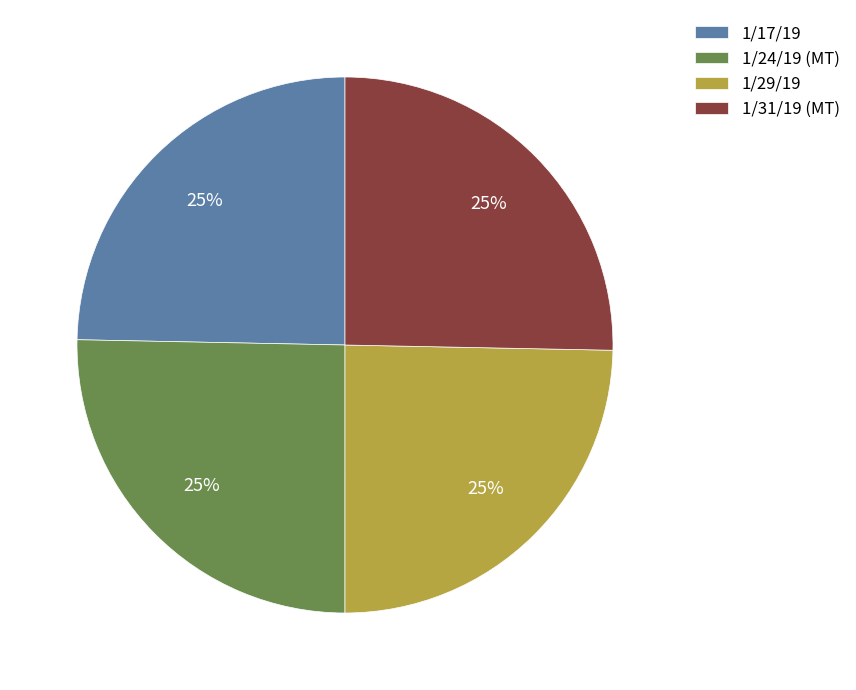

To the nearest percent, what percentage of the pie is 1/31/19 (MT)?

25%